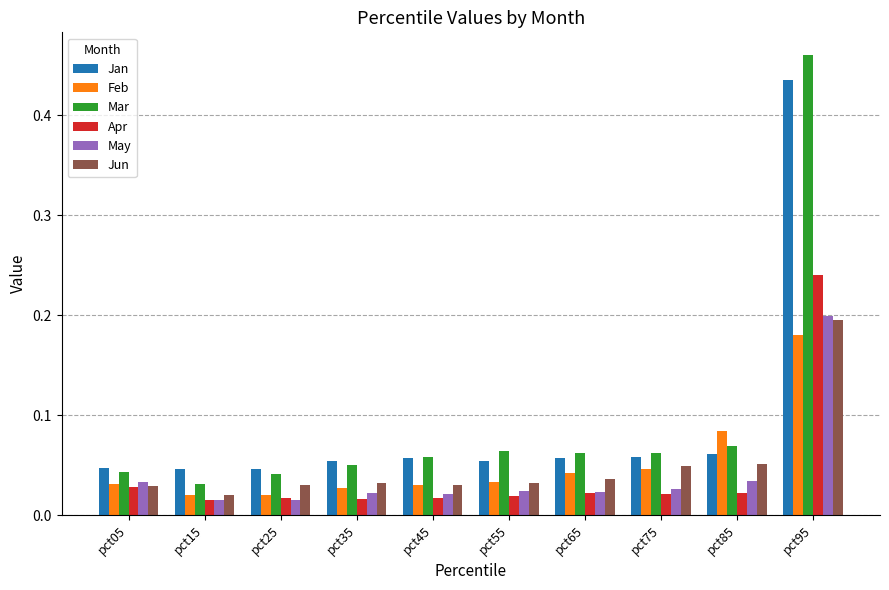

At how many categories does at least one series exceed 0?

10